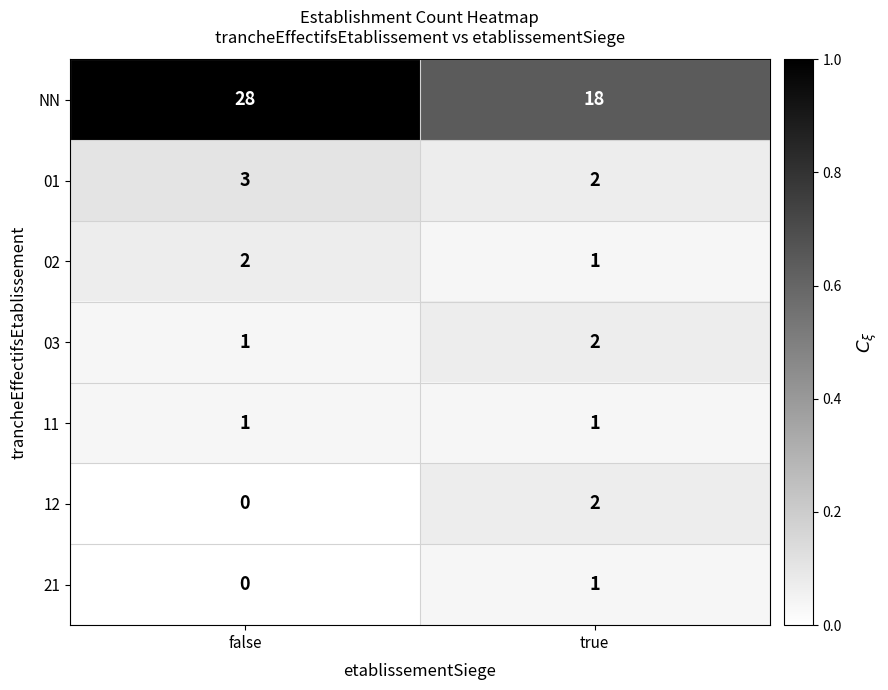

The value of 02 at false is 3. True or false?

False